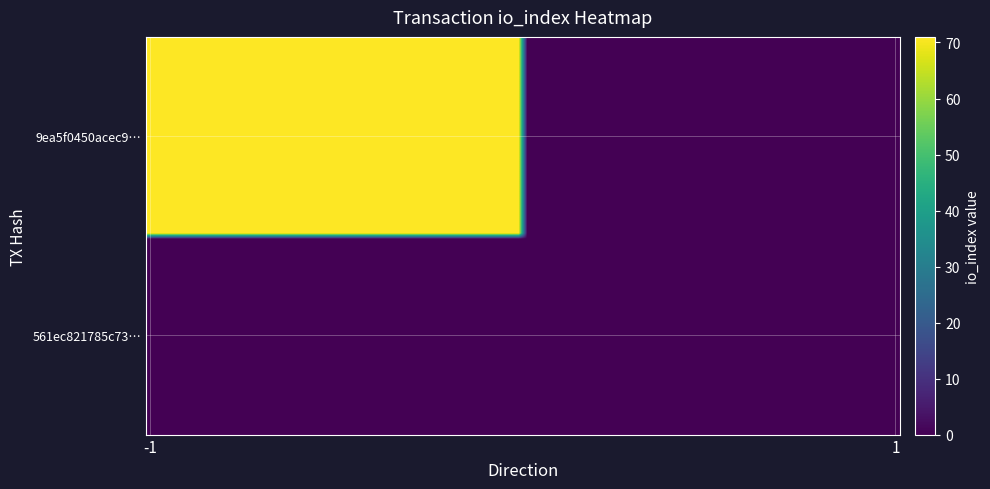

Reading left to right, what are all the values shown in this chart?

9ea5f0450acec9ceb1d2b2e8ceb443ef3fdd894: -1=71	1=0
561ec821785c734f00460d3948fa34a474d0246: -1=0	1=0